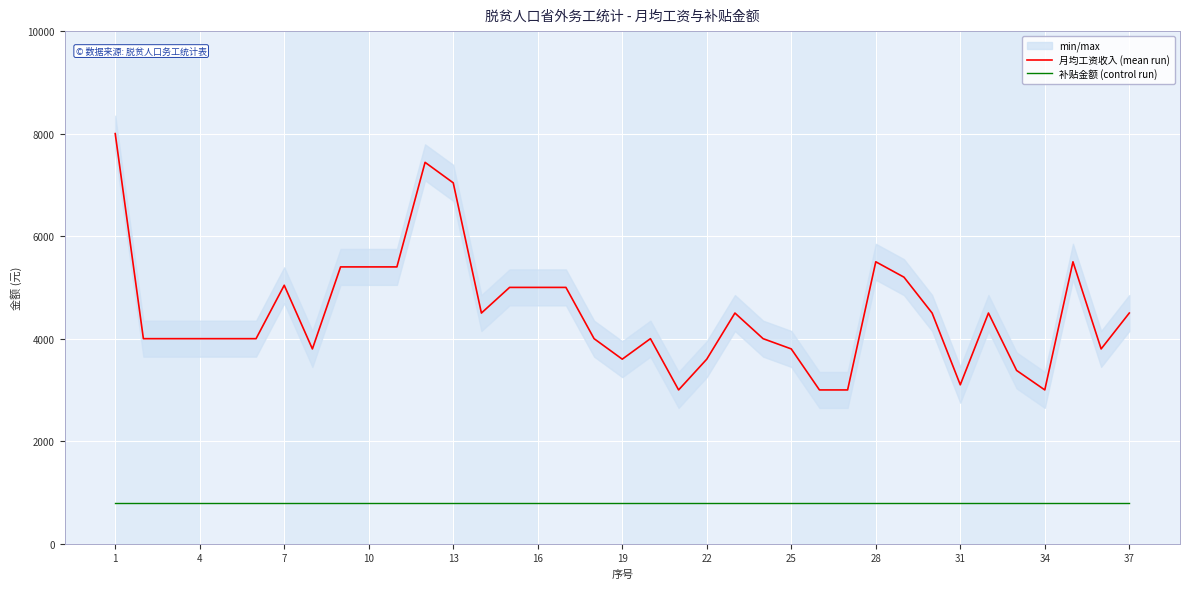

What is the lowest value of the 月均工资收入 (mean run) series?

3000